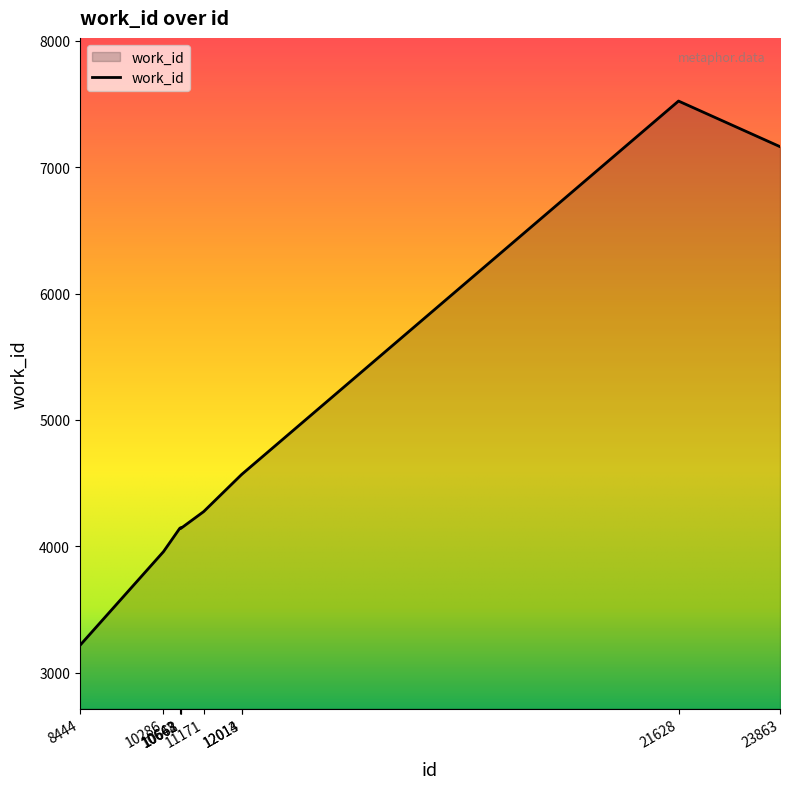

What is the greatest value displayed?

7524